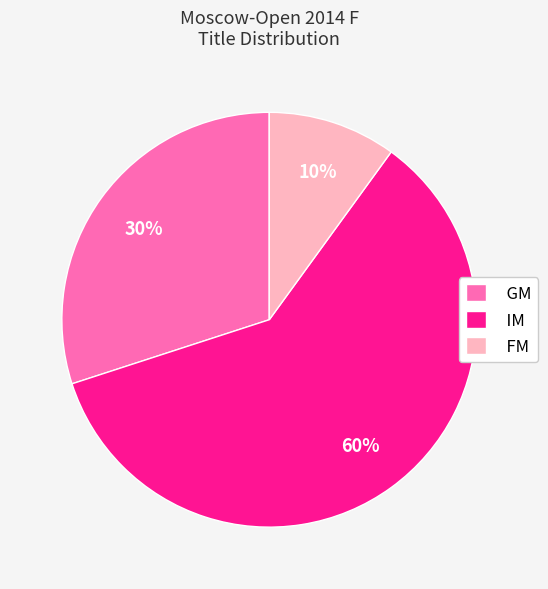

Between FM and IM, which is larger?

IM